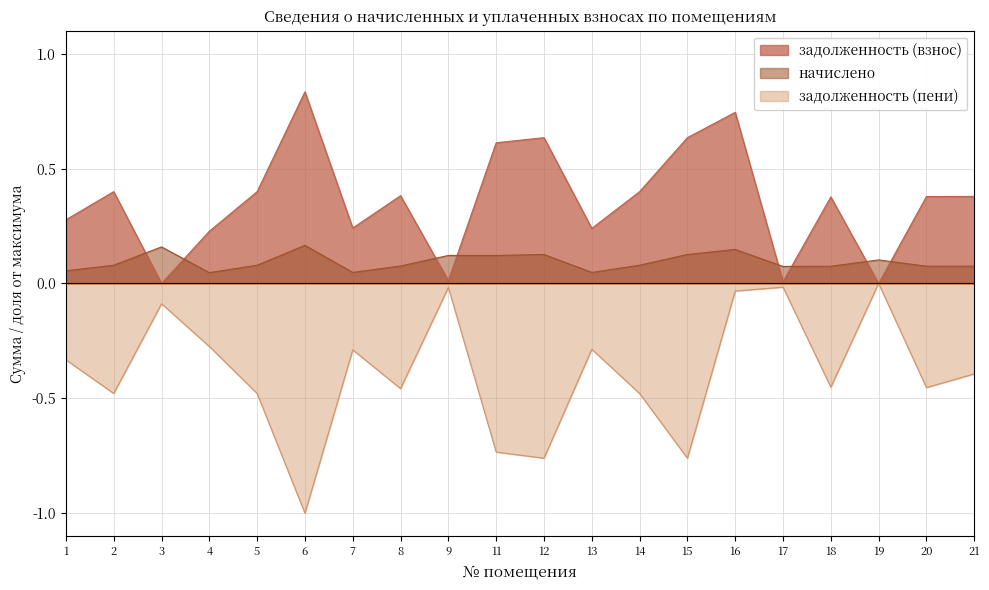

Reading left to right, extract all data points from this chart.

задолженность (взнос): 0.3	0.4	0.0	0.2	0.4	0.8	0.2	0.4	0.0	0.6	0.6	0.2	0.4	0.6	0.7	0.0	0.4	0.0	0.4	0.4
начислено: 0.1	0.1	0.2	0.0	0.1	0.2	0.0	0.1	0.1	0.1	0.1	0.0	0.1	0.1	0.1	0.1	0.1	0.1	0.1	0.1
задолженность (пени): -0.3	-0.5	-0.1	-0.3	-0.5	-1.0	-0.3	-0.5	-0.0	-0.7	-0.8	-0.3	-0.5	-0.8	-0.0	-0.0	-0.5	-0.0	-0.5	-0.4